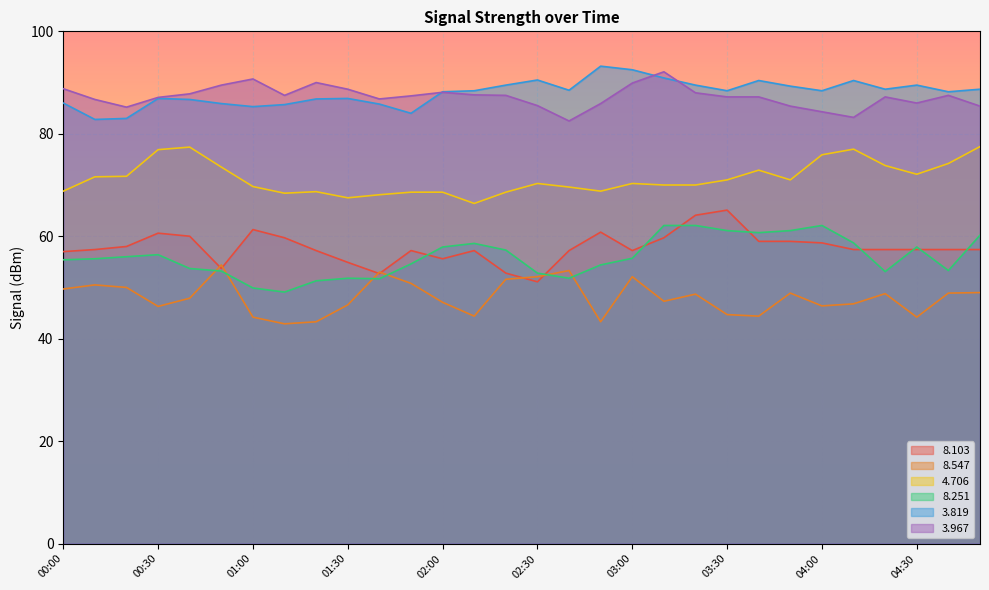

What is the label of the 25th point from the left?

04:00